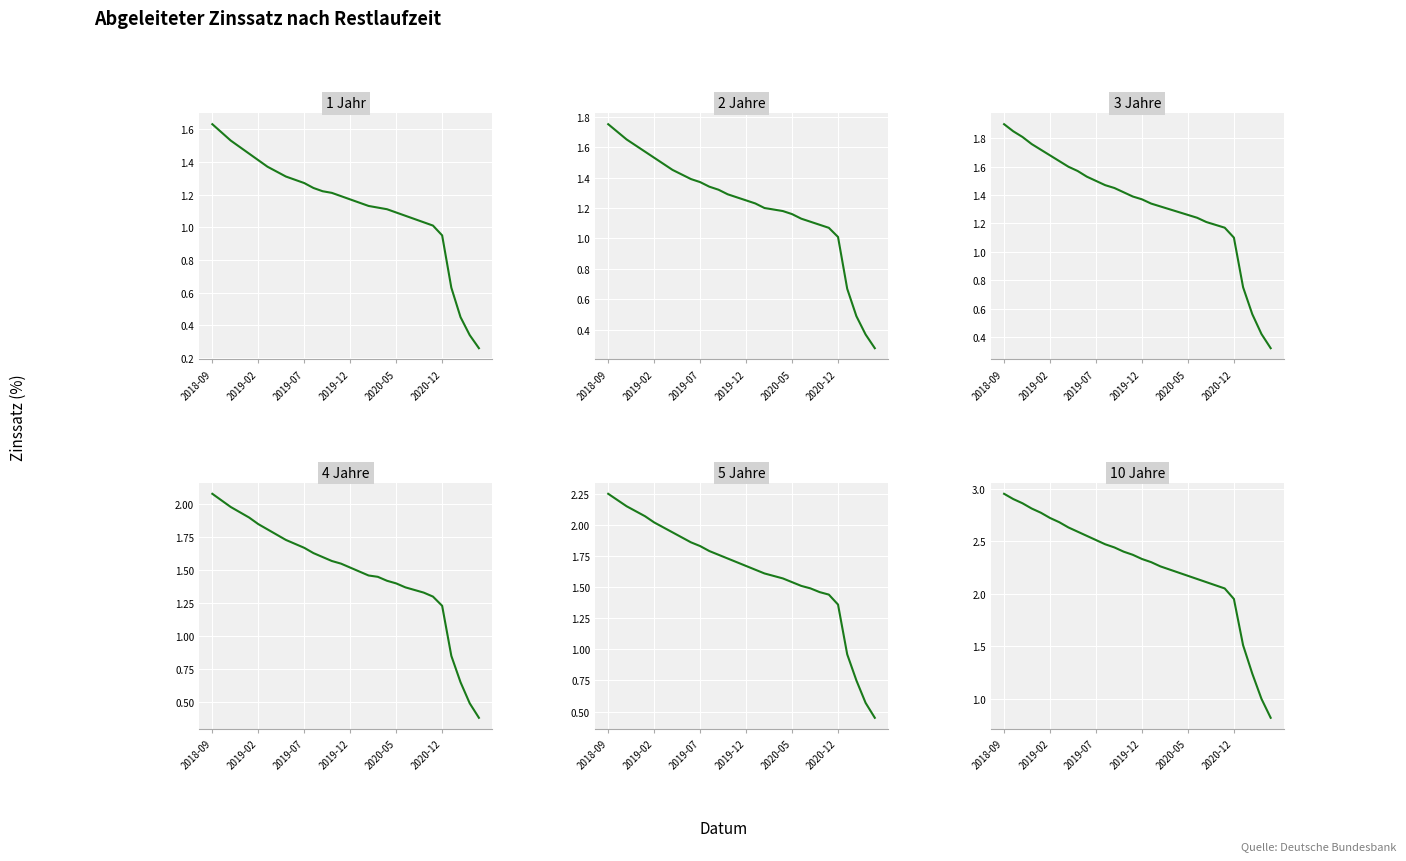

Is this an area chart (filled region under the line)?

No